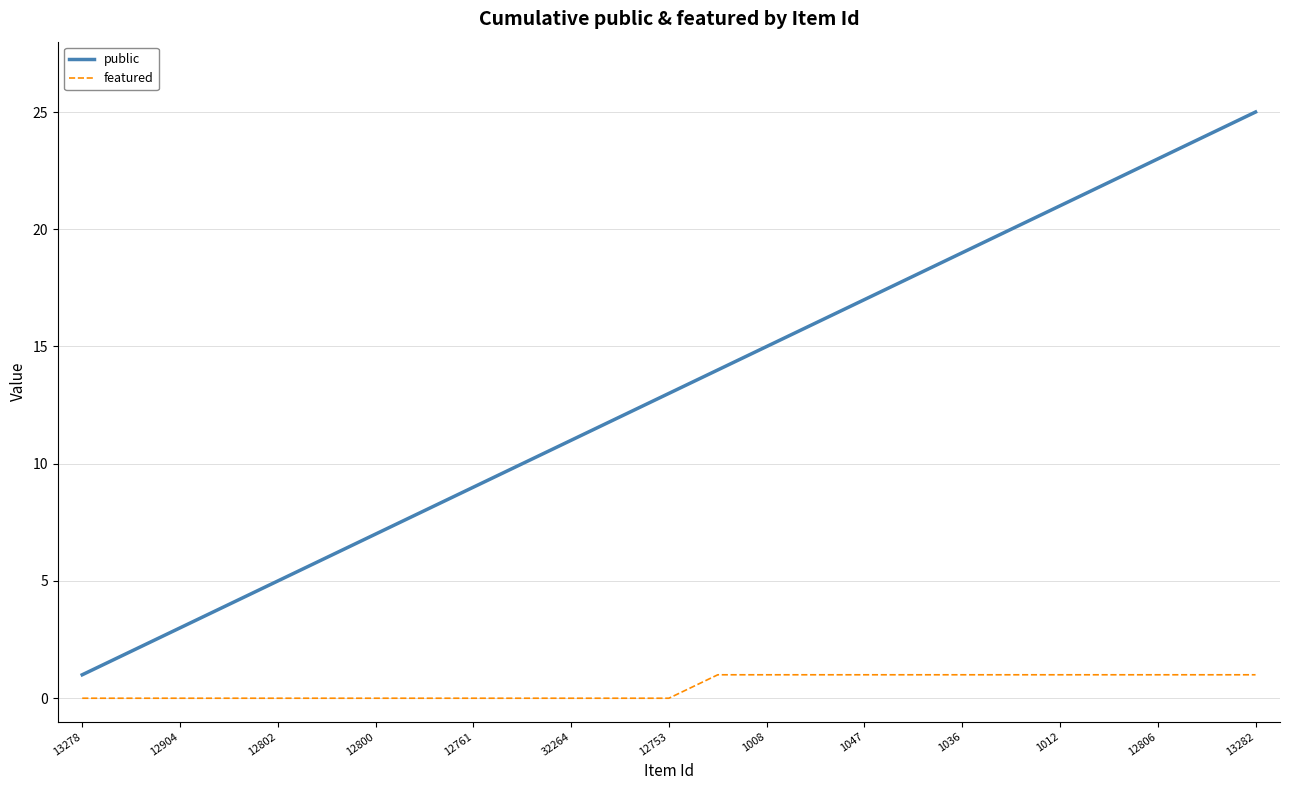

What is the difference between the maximum and minimum values in the public series?

24